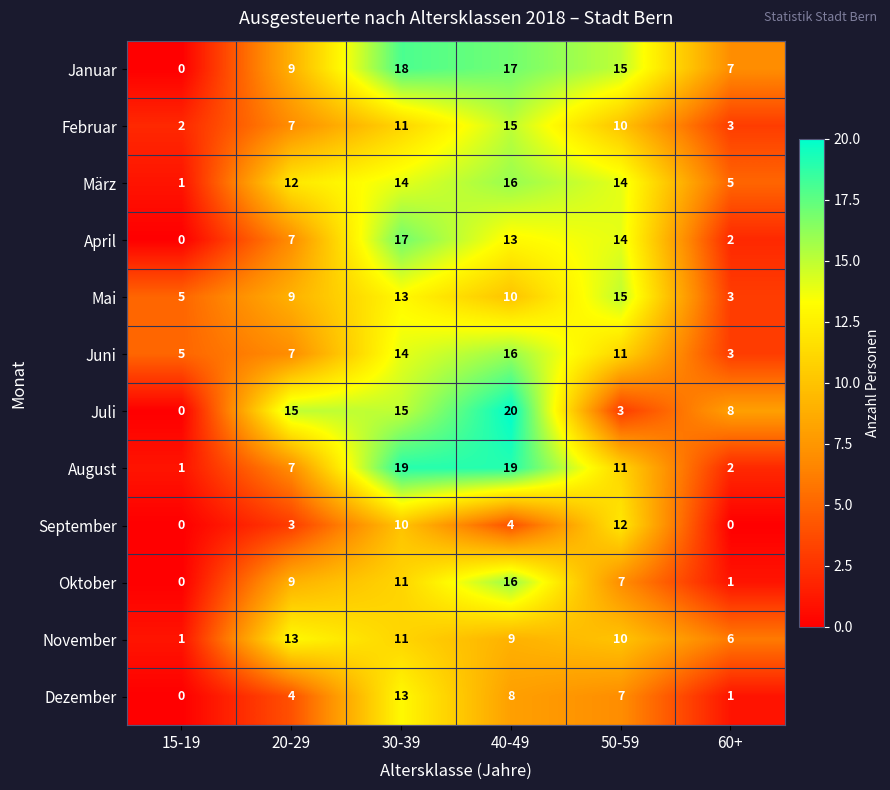

True or false: Januar has a value of 9 at 40-49.

False